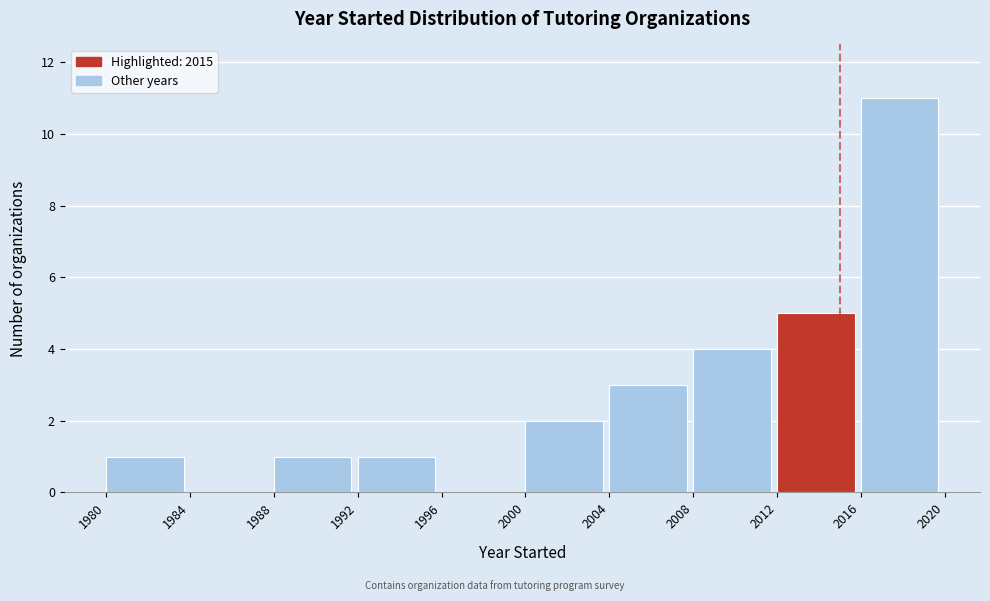

Which range on the x-axis has the tallest bar?

2016 to 2020